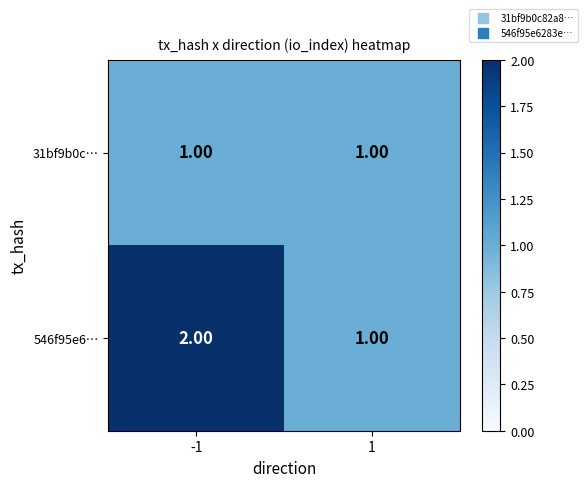

Which series has the widest spread of values?

546f95e6…